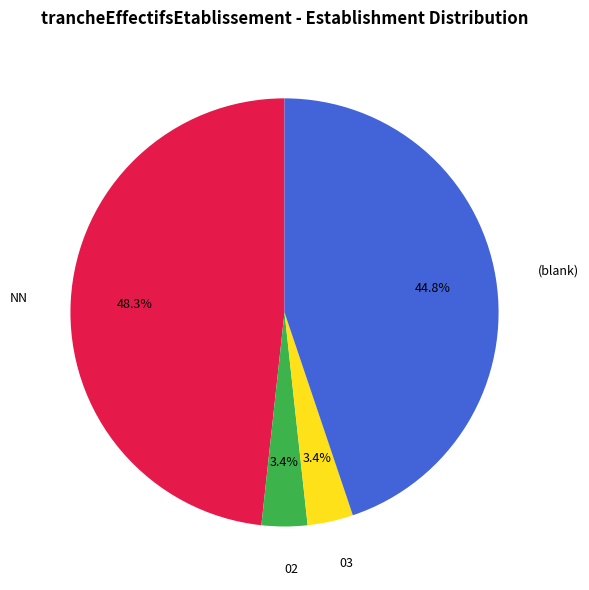

Does any single category account for the majority?

No